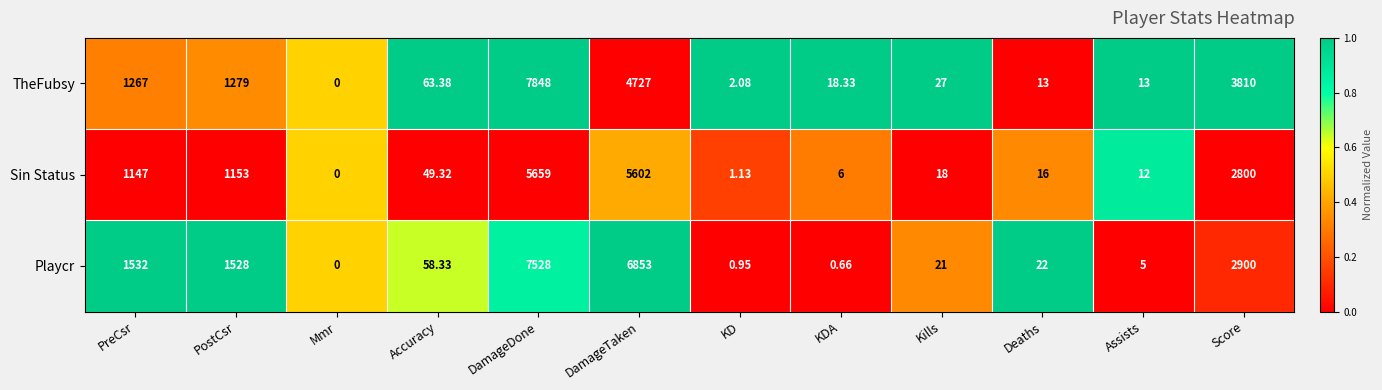

What is the spread (max minus min) of values at KDA?

17.7